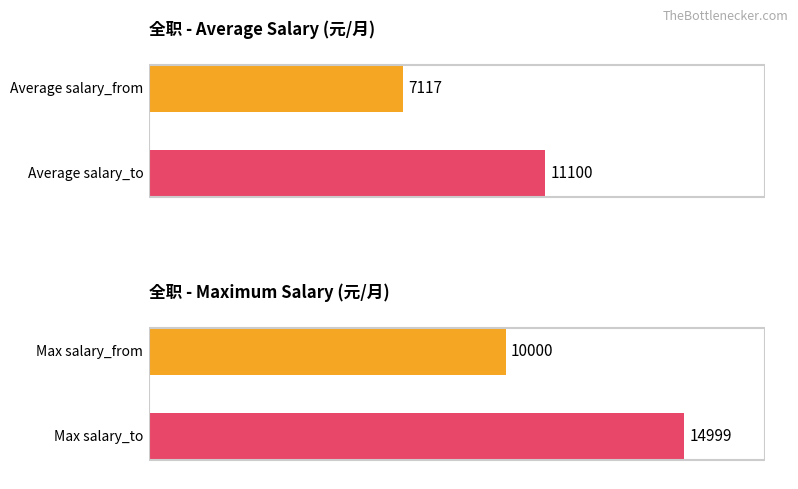

The salary_to series shows 2059 at 5. True or false?

False